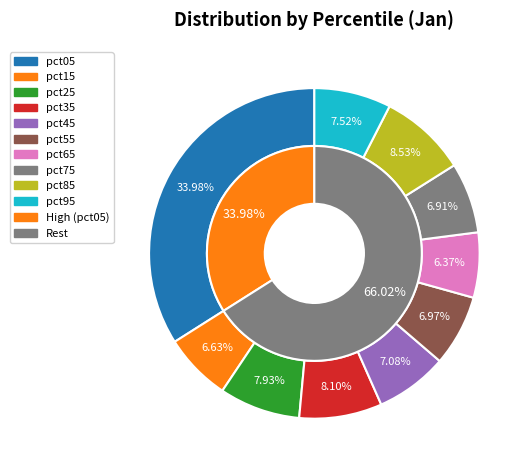

To the nearest percent, what is the difference between the pct05 and pct65 slice percentages?

28%